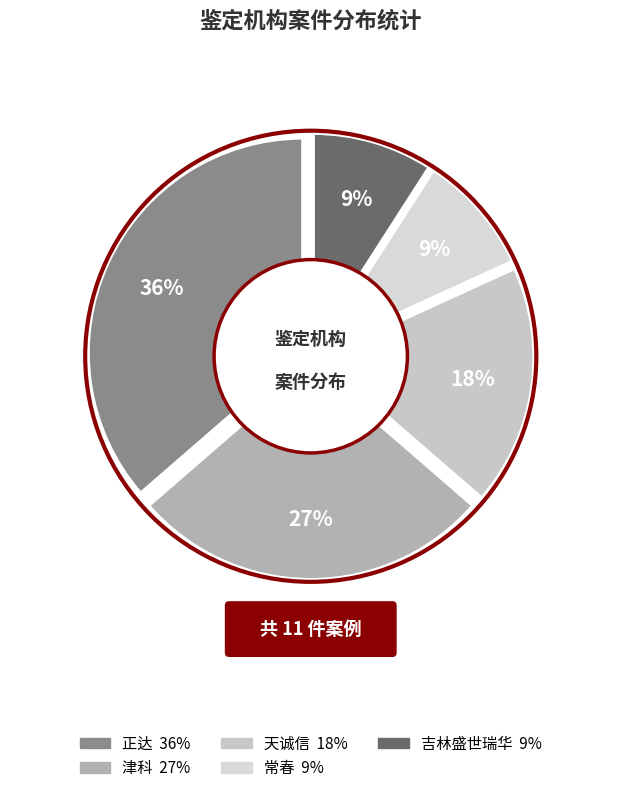

Which category has the smallest portion of the pie?

常春